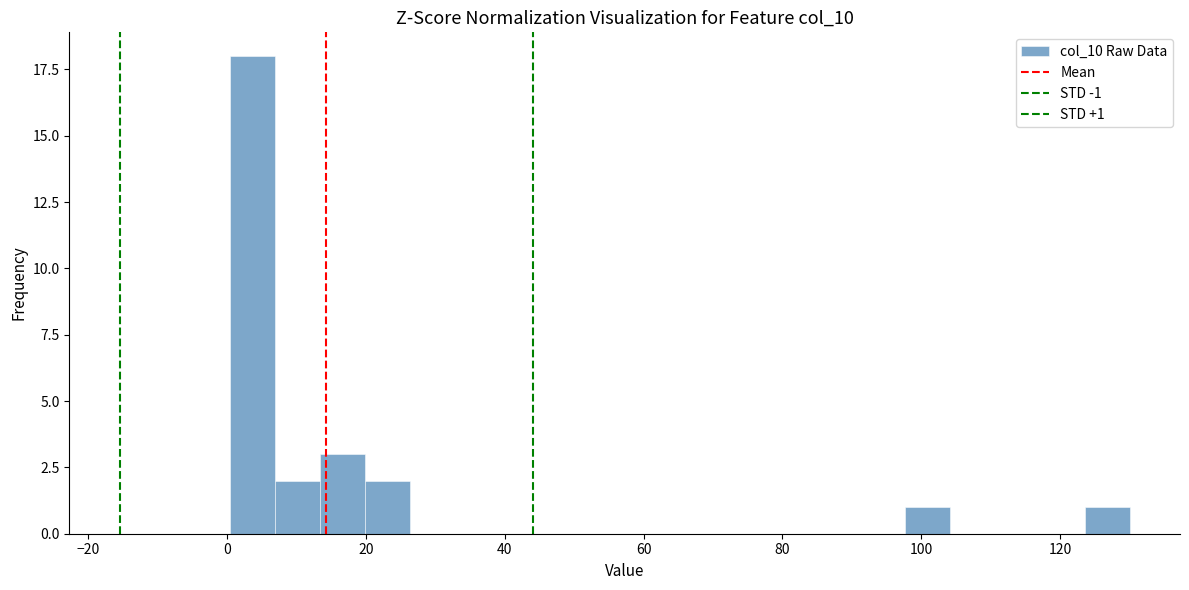

Read against the x-axis, roughly where is the centre of the tallest bar?

4